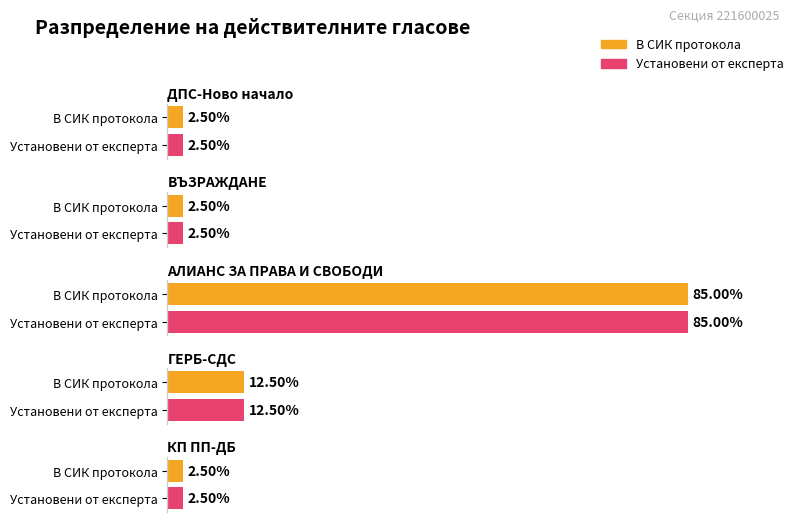

The value of В СИК протокола at КП ПП-ДБ is 1. True or false?

False